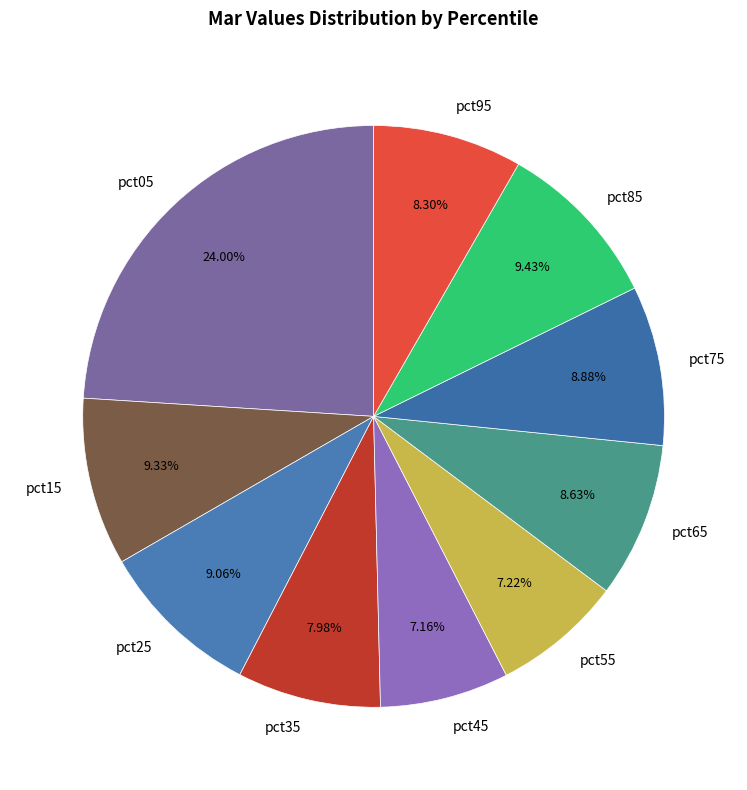

Combined, what portion of the pie is pct35 and pct25?

17.0%